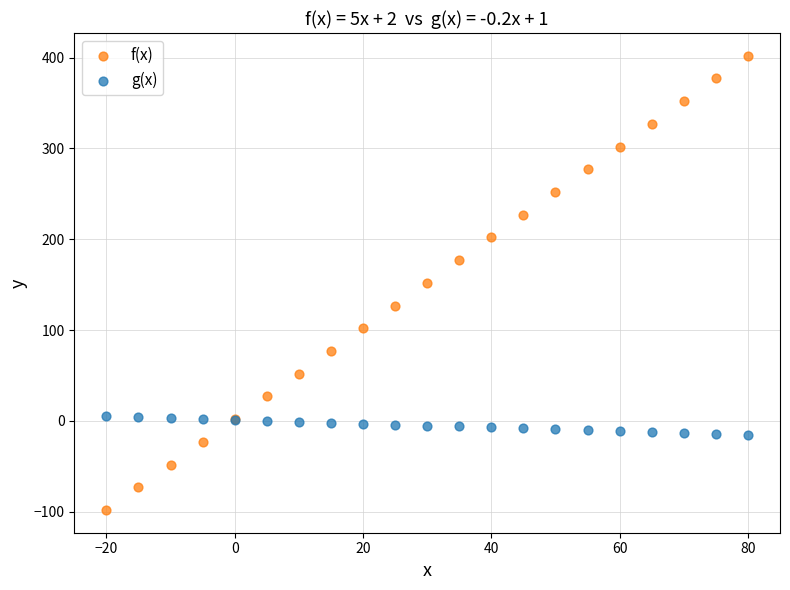

Which series has the largest Y range (max minus min)?

f(x)